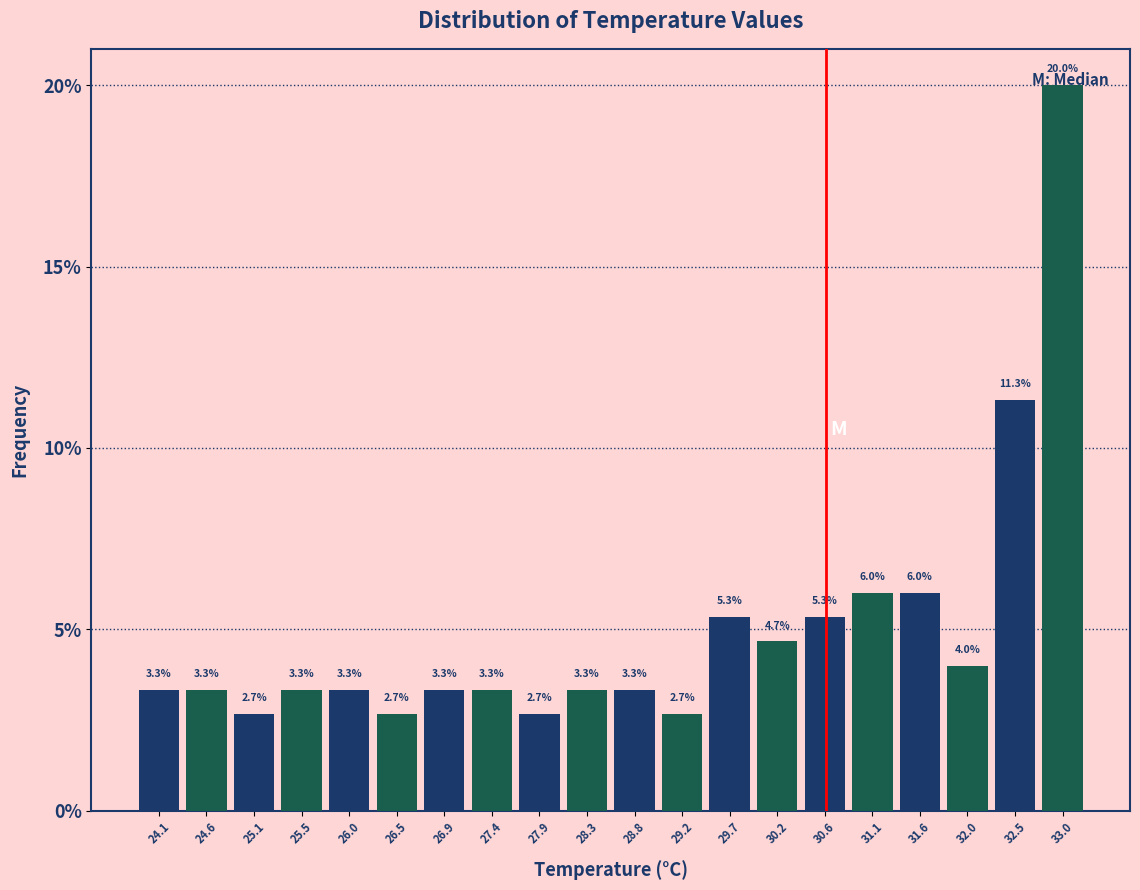

Reading left to right, transcribe this chart: for each bar, give the range it covers on the x-axis and its height. The bar edges are not printed on the chart, so give them approximately, as read against the axis.

23.900 to 24.365: 3.3
24.365 to 24.830: 3.3
24.830 to 25.295: 2.7
25.295 to 25.760: 3.3
25.760 to 26.225: 3.3
26.225 to 26.690: 2.7
26.690 to 27.155: 3.3
27.155 to 27.620: 3.3
27.620 to 28.085: 2.7
28.085 to 28.550: 3.3
28.550 to 29.015: 3.3
29.015 to 29.480: 2.7
29.480 to 29.945: 5.3
29.945 to 30.410: 4.7
30.410 to 30.875: 5.3
30.875 to 31.340: 6.0
31.340 to 31.805: 6.0
31.805 to 32.270: 4.0
32.270 to 32.735: 11.3
32.735 to 33.200: 20.0